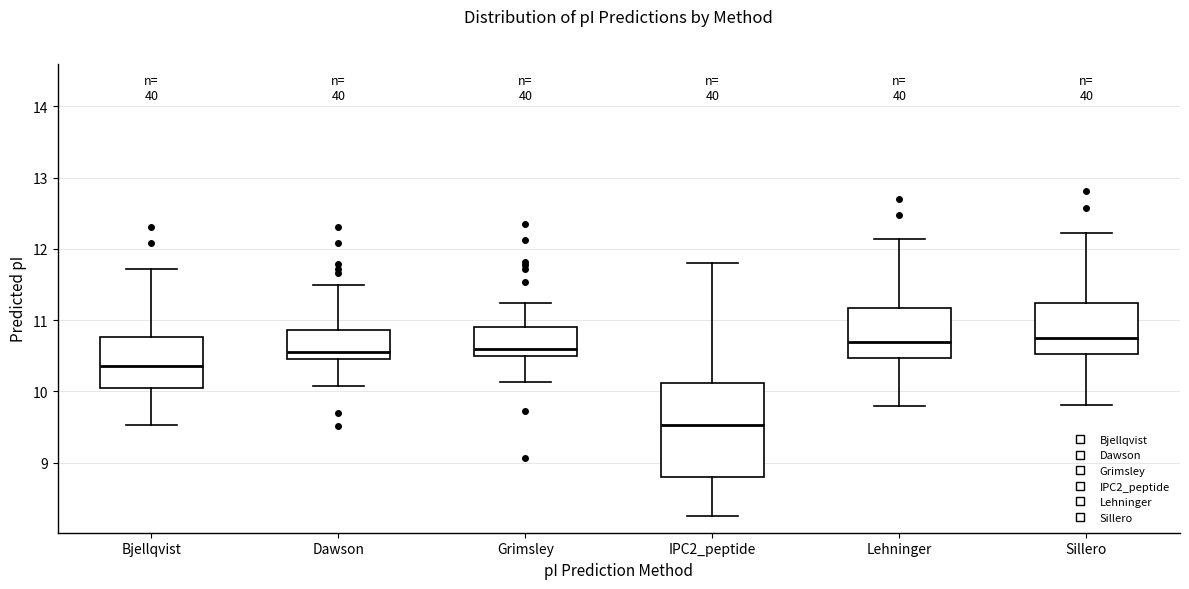

Reading left to right, read every box against the y-axis: the position of its median line, the range the box covers, and the ends of its whiskers. The values are not printed on the chart, so give them approximately, as read against the axis.

Bjellqvist: median 10.4, box 10.0 to 10.8, whiskers 9.5 to 11.7
Dawson: median 10.5, box 10.4 to 10.9, whiskers 10.1 to 11.5
Grimsley: median 10.6, box 10.5 to 10.9, whiskers 10.1 to 11.2
IPC2_peptide: median 9.5, box 8.8 to 10.1, whiskers 8.2 to 11.8
Lehninger: median 10.7, box 10.5 to 11.2, whiskers 9.8 to 12.1
Sillero: median 10.7, box 10.5 to 11.2, whiskers 9.8 to 12.2